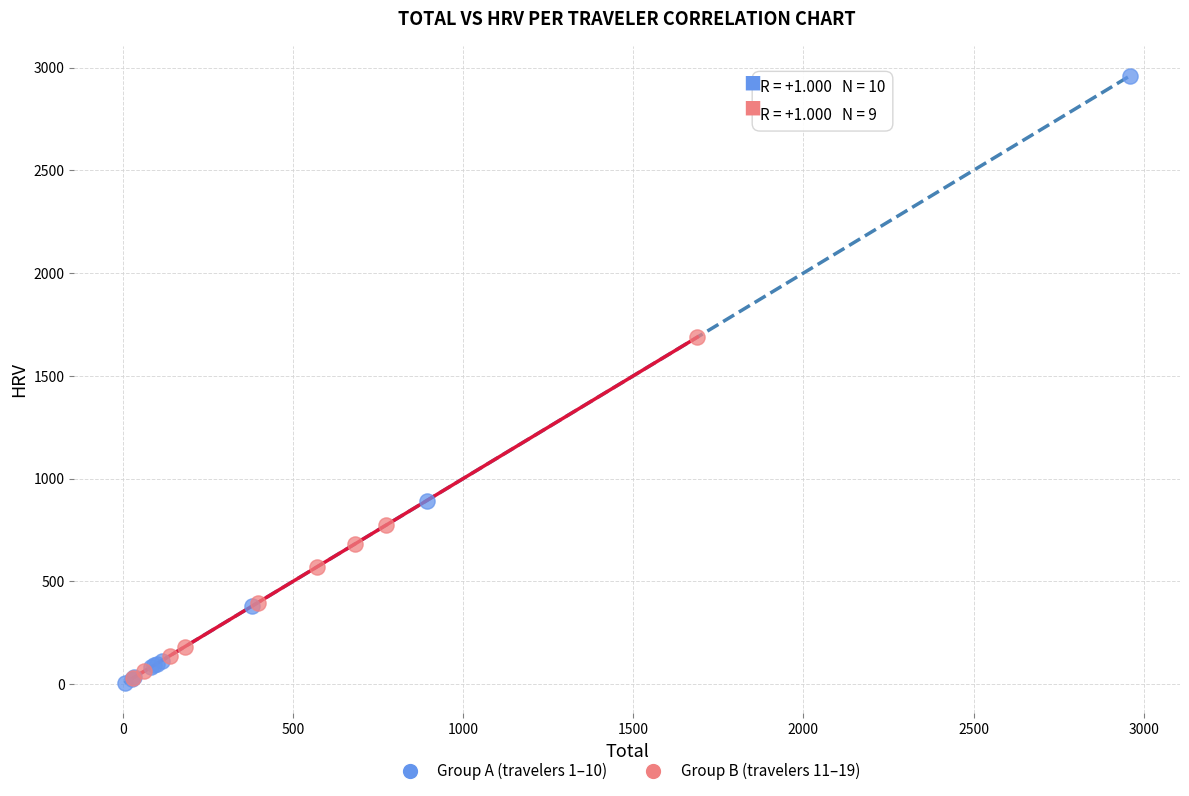

Which series contains the highest Y value?

Group A (travelers 1–10)